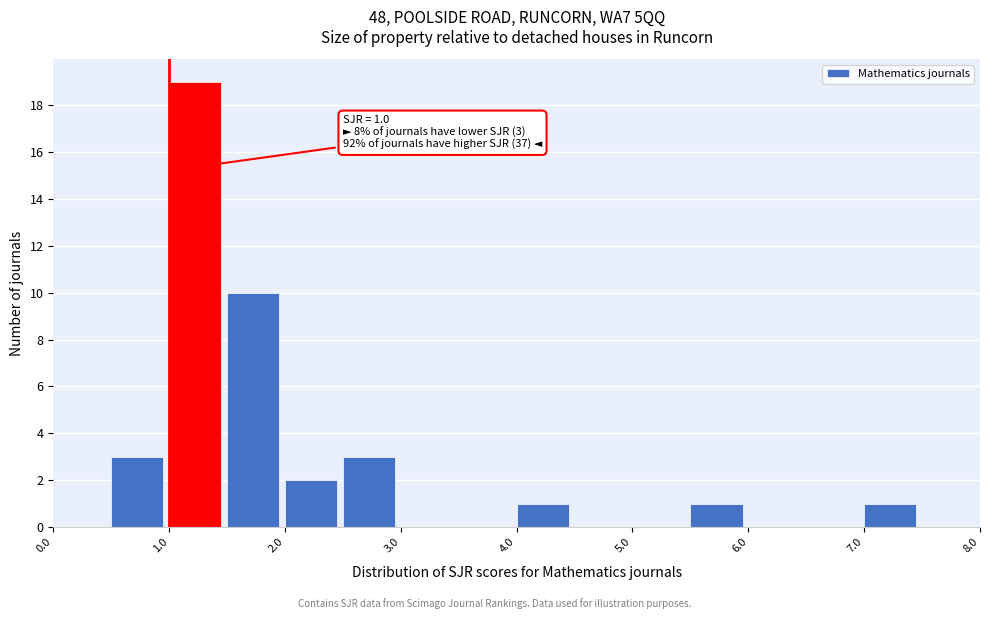

Which range on the x-axis has the tallest bar?

1.0 to 1.5